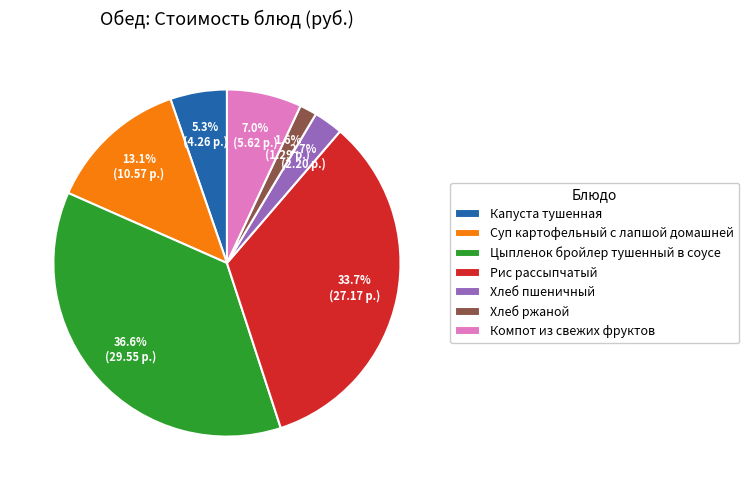

Does any single category account for the majority?

No